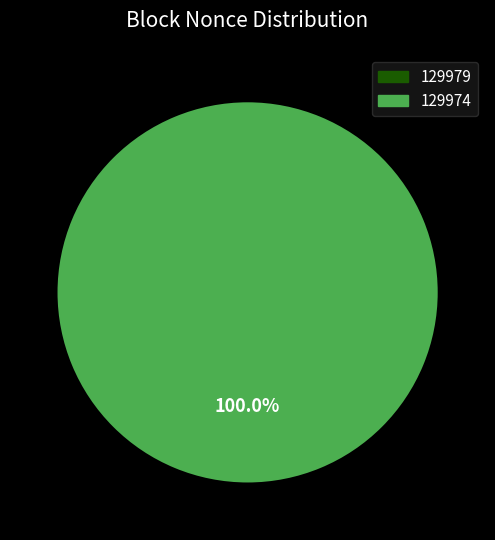

Which category has the biggest portion of the pie?

129974